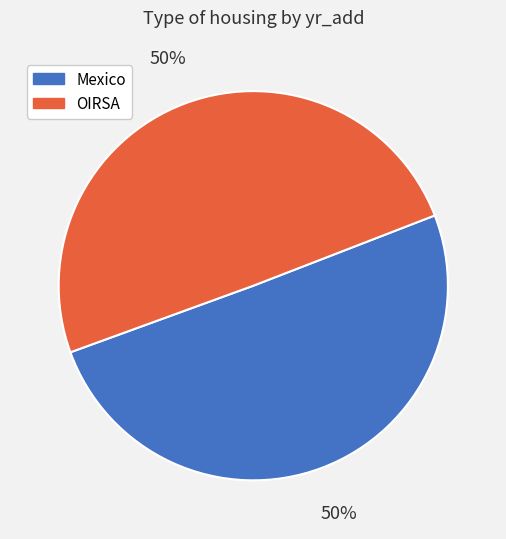

The Mexico slice represents 63% of the pie. True or false?

False